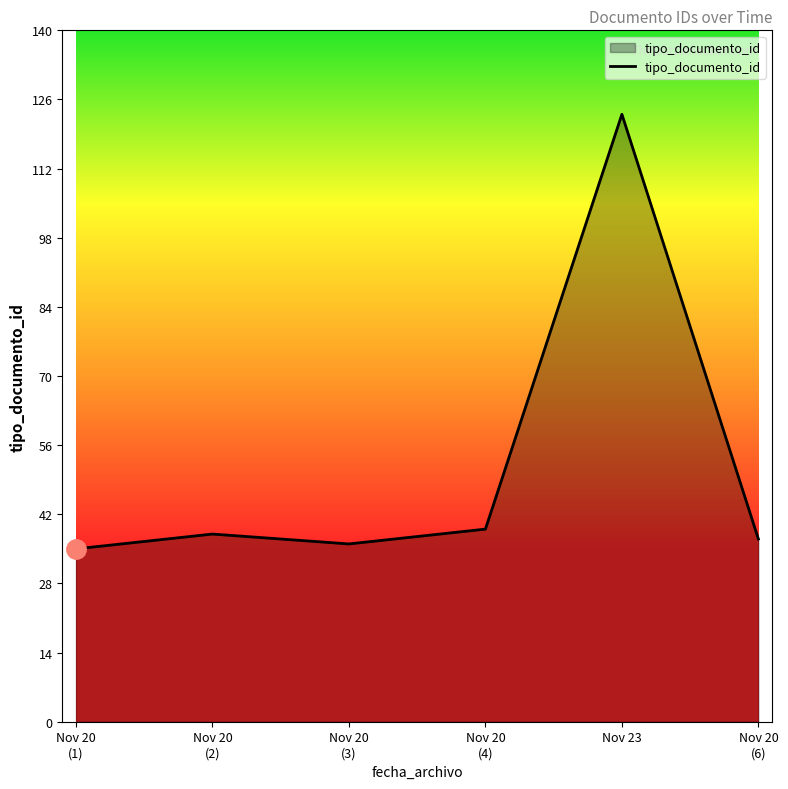

How many interior local valleys (lower than both neighbors) does the data have?

1